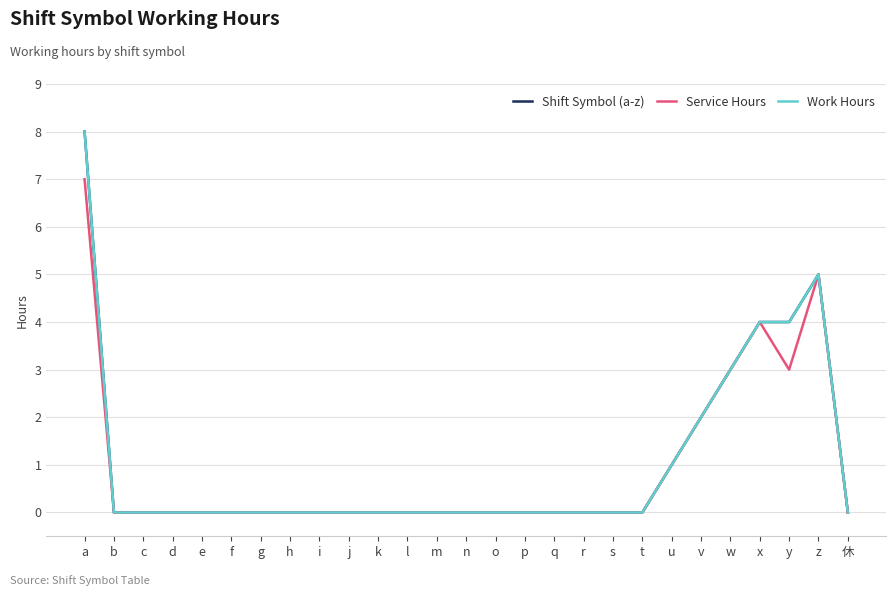

True or false: Work Hours and Shift Symbol (a-z) intersect in this chart.

False